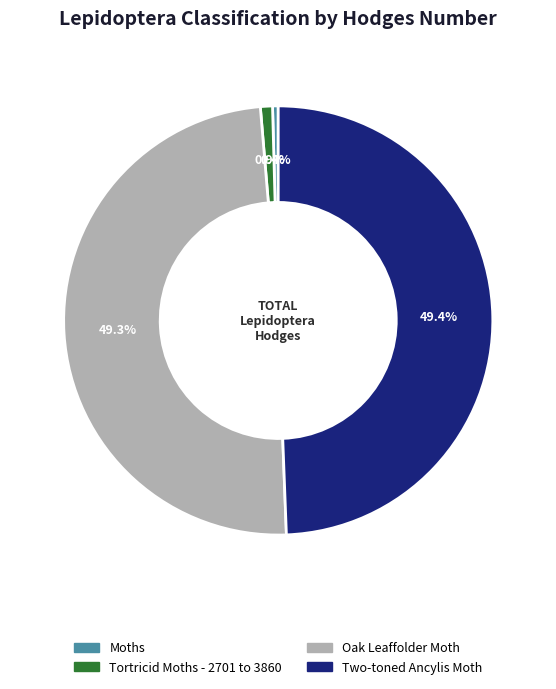

Is the sum of Two-toned Ancylis Moth and Moths greater than half?

No